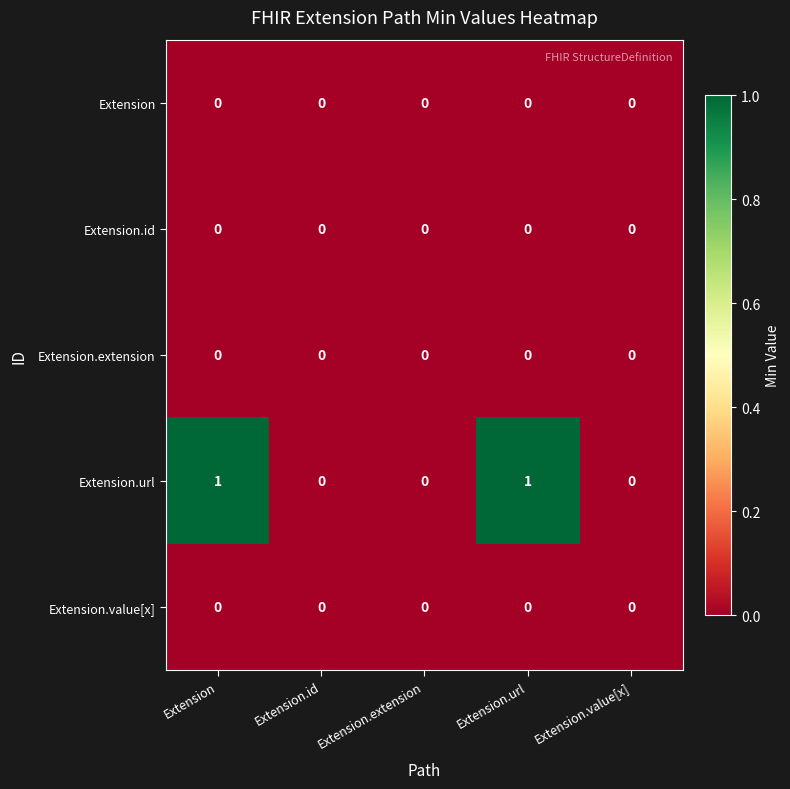

How many categories are shown in the chart?

5